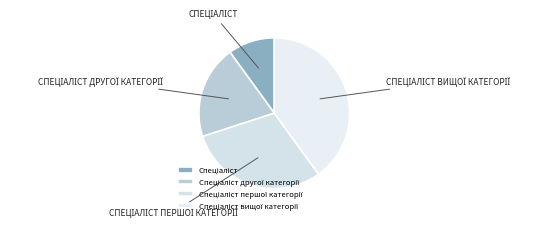

Rank the categories by value from highest to lowest.

Спеціаліст вищої категорії, Спеціаліст першої категорії, Спеціаліст другої категорії, Спеціаліст